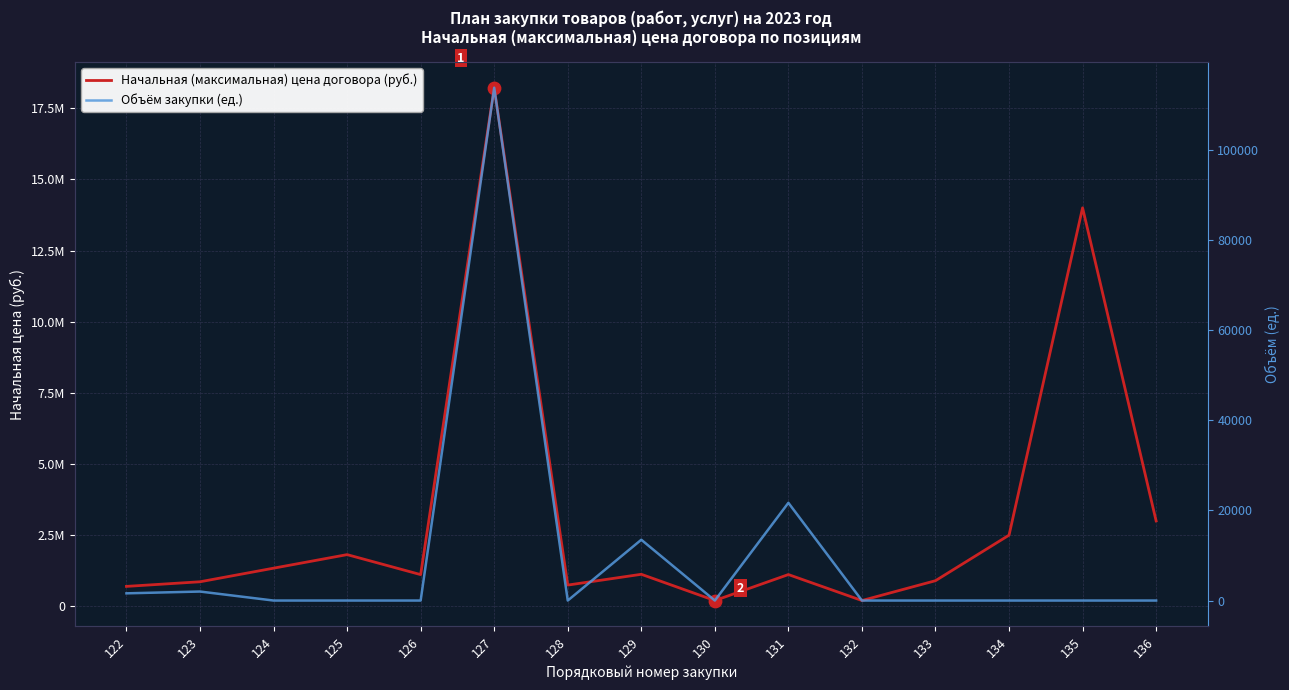

What is the total value across all series at 134?

2500001.0